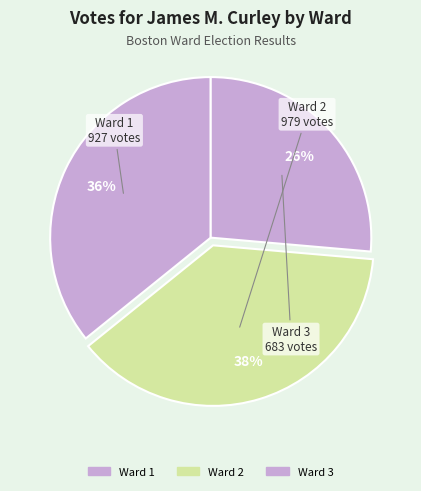

Rank the categories by value from lowest to highest.

Ward 3, Ward 1, Ward 2